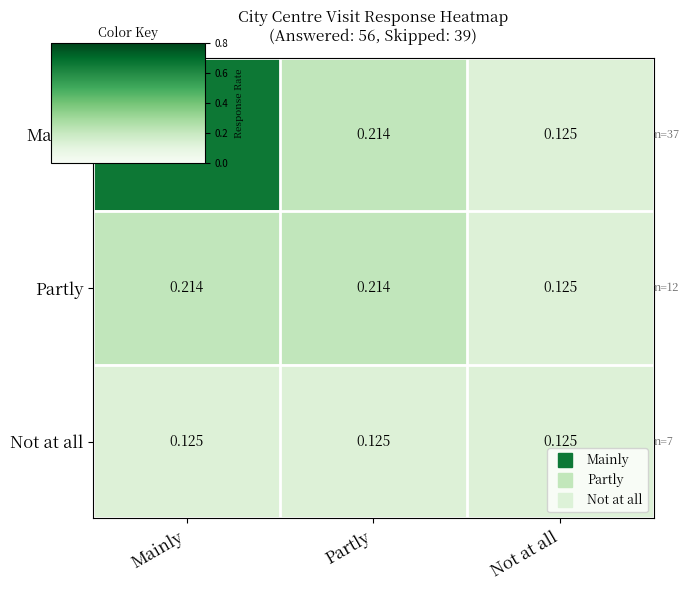

Rank the series by their maximum value, from highest to lowest.

Mainly, Partly, Not at all